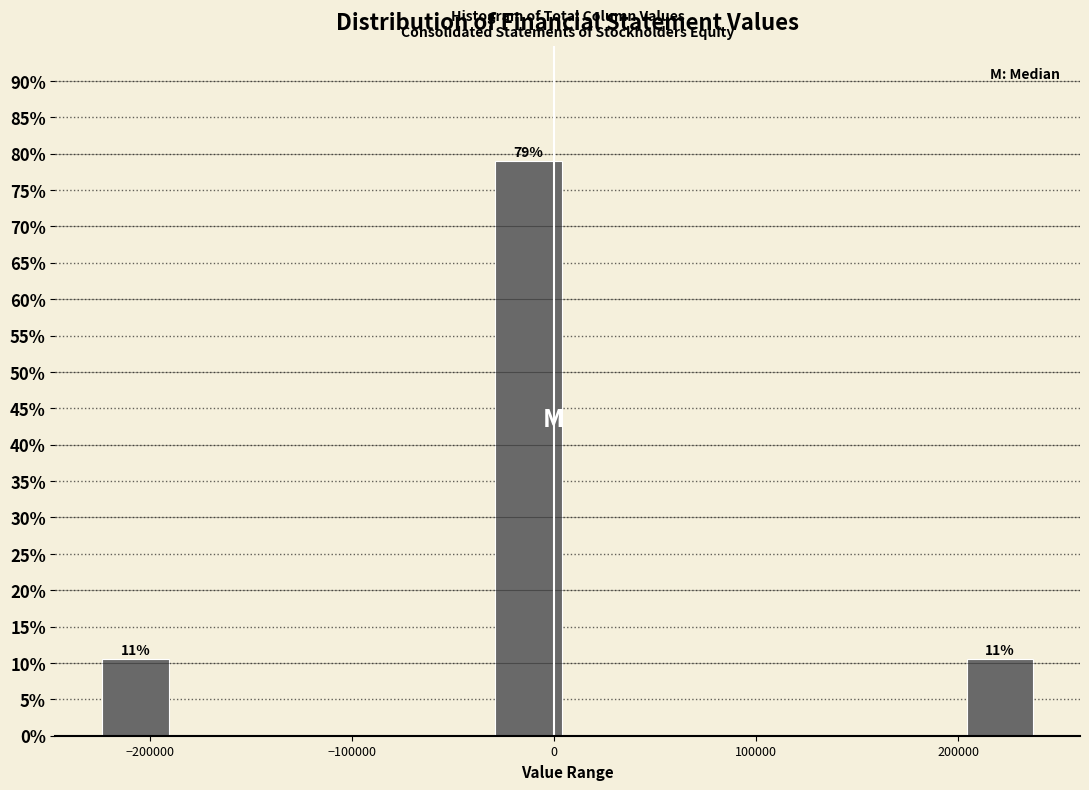

Read against the x-axis, roughly where is the centre of the tallest bar?

-10000